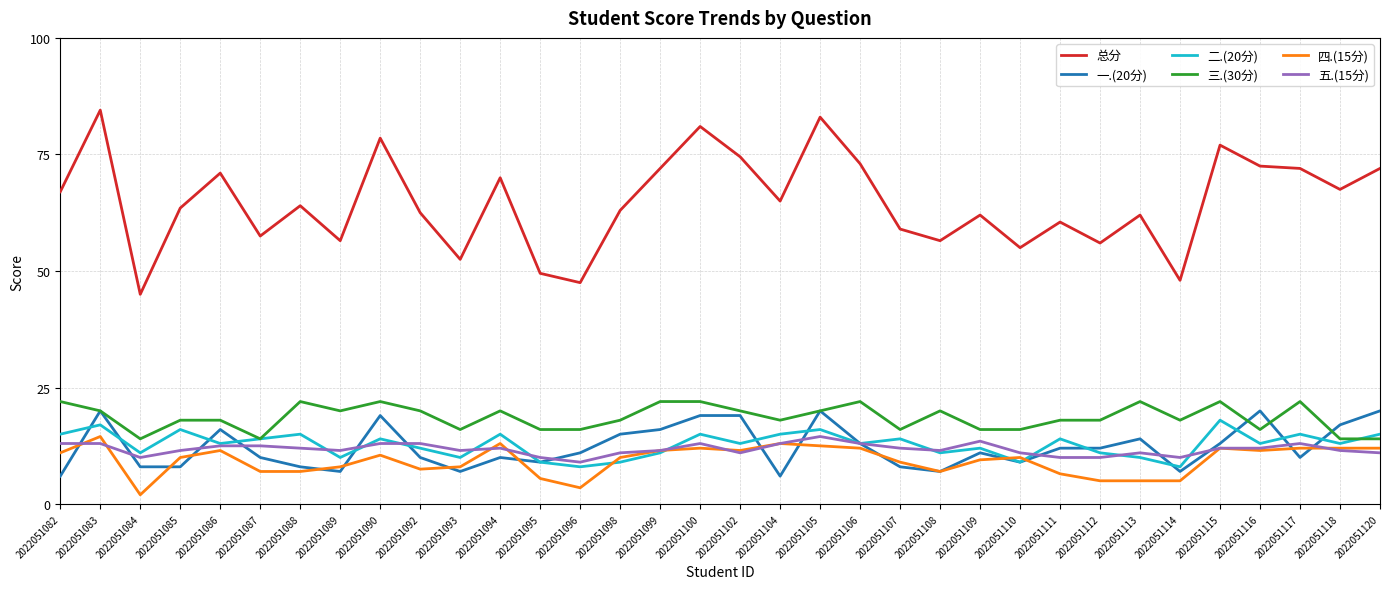

What is the difference between the highest and lowest values at 2022051115?

65.0